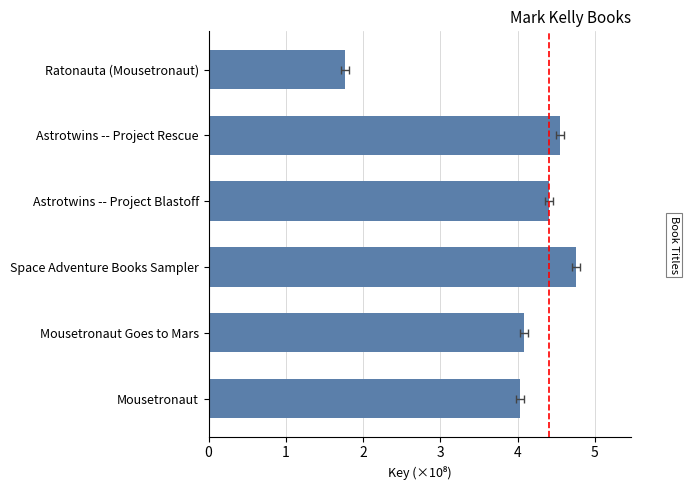

What is the greatest value displayed?

4.8